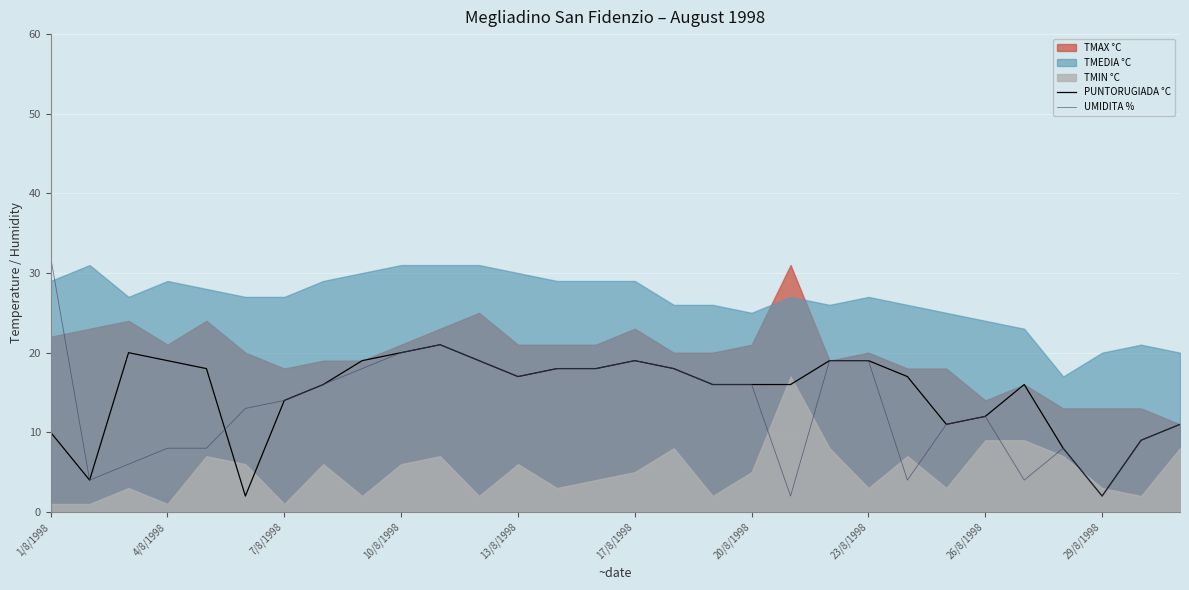

How many intersections are there between UMIDITA % and PUNTORUGIADA °C?

1